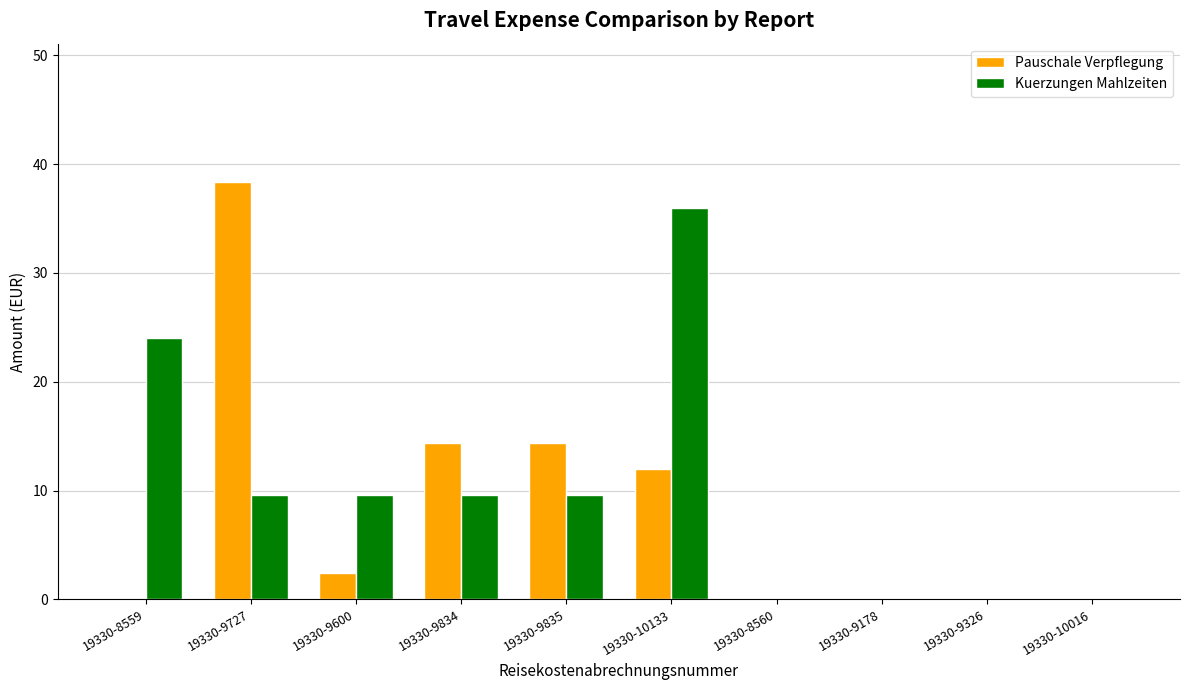

How many values in the Kuerzungen Mahlzeiten series exceed 9?

6